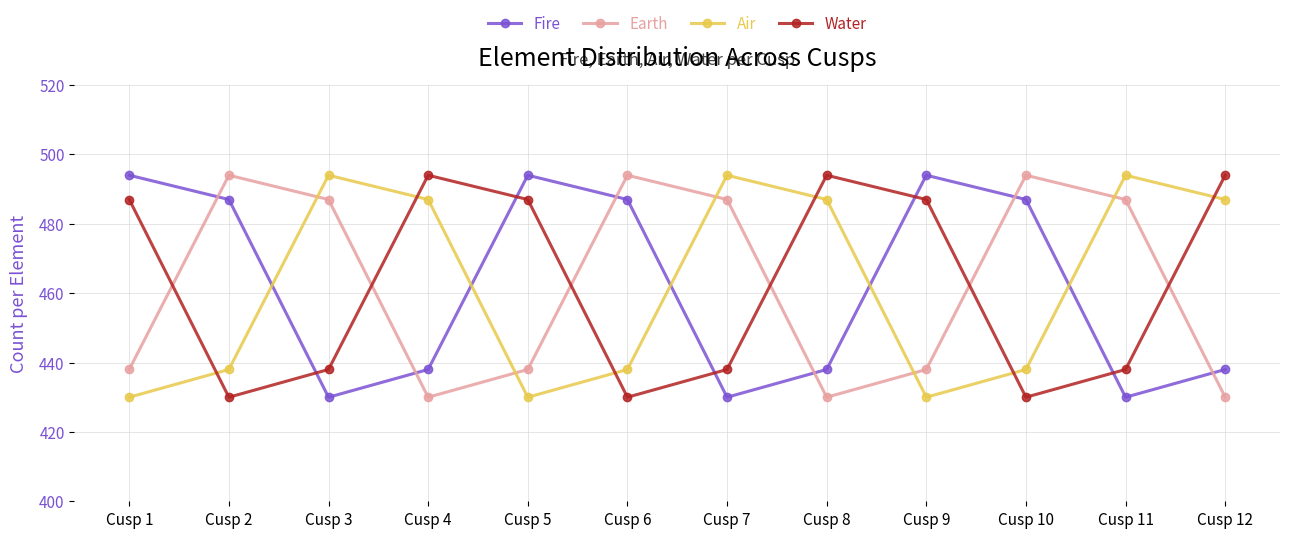

What is the maximum value for Earth?

494